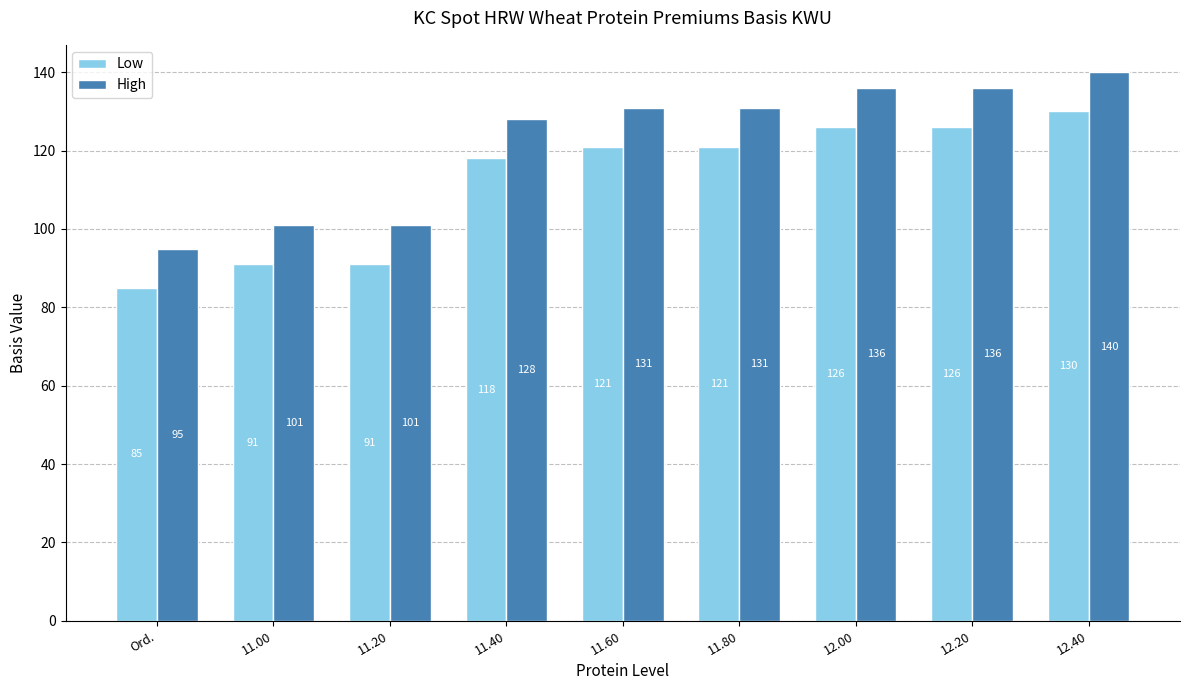

What is the spread (max minus min) of values at 12.40?

10